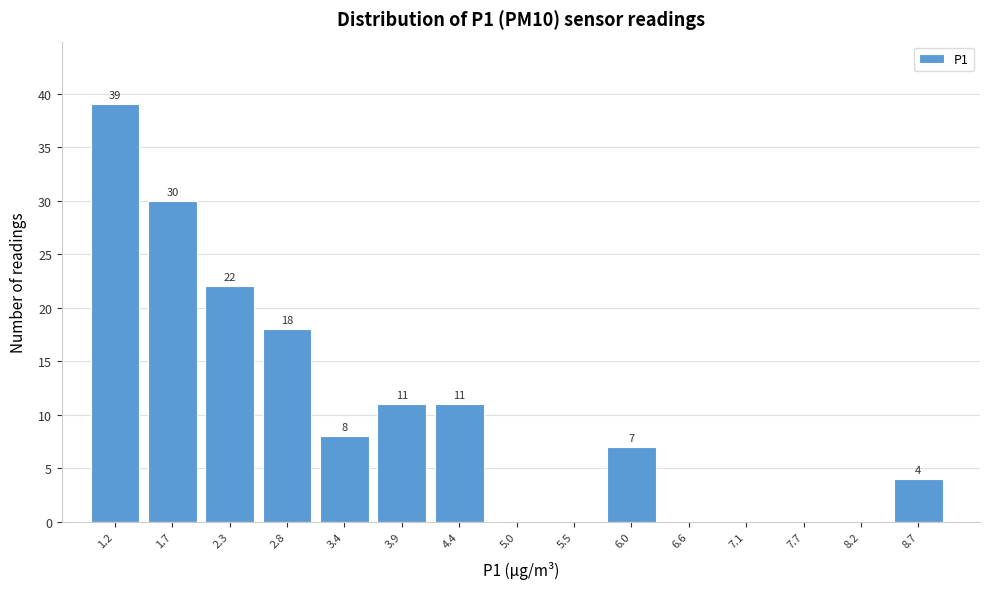

Reading left to right, extract all data points from this chart.

1.2=39	1.7=30	2.3=22	2.8=18	3.4=8	3.9=11	4.4=11	5.0=0	5.5=0	6.0=7	6.6=0	7.1=0	7.7=0	8.2=0	8.7=4